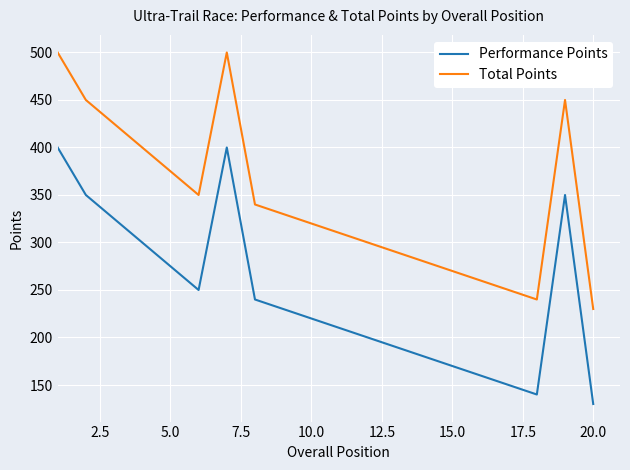

What is the maximum value shown in the chart?

500